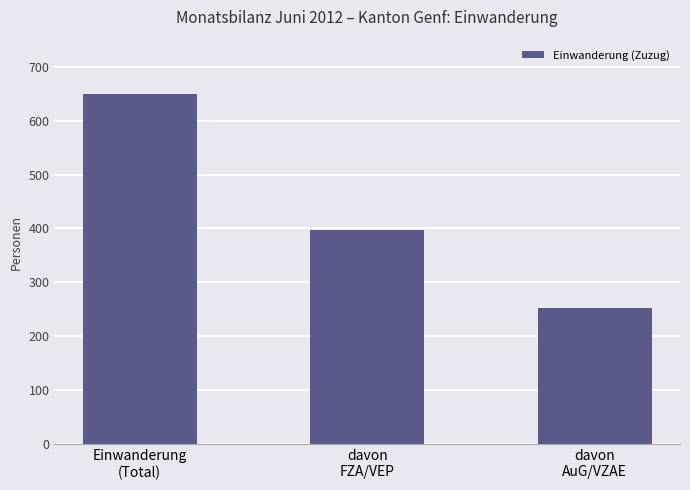

Read the value at davon
AuG/VZAE.

252